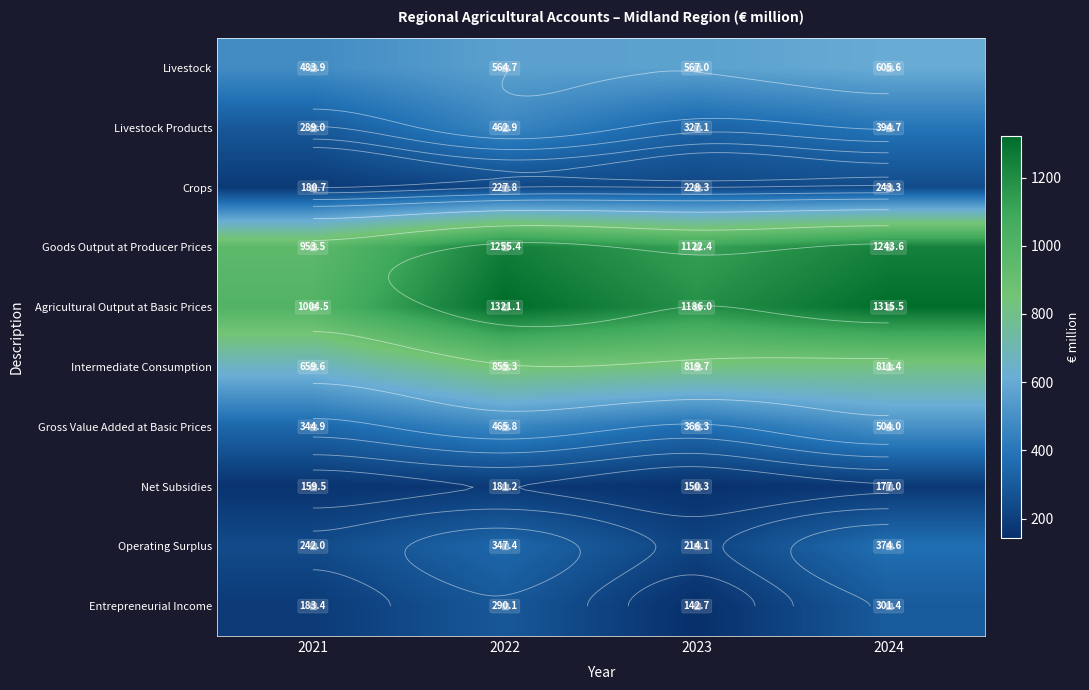

Rank the categories by Agricultural Output at Basic Prices value from highest to lowest.

2022, 2024, 2023, 2021